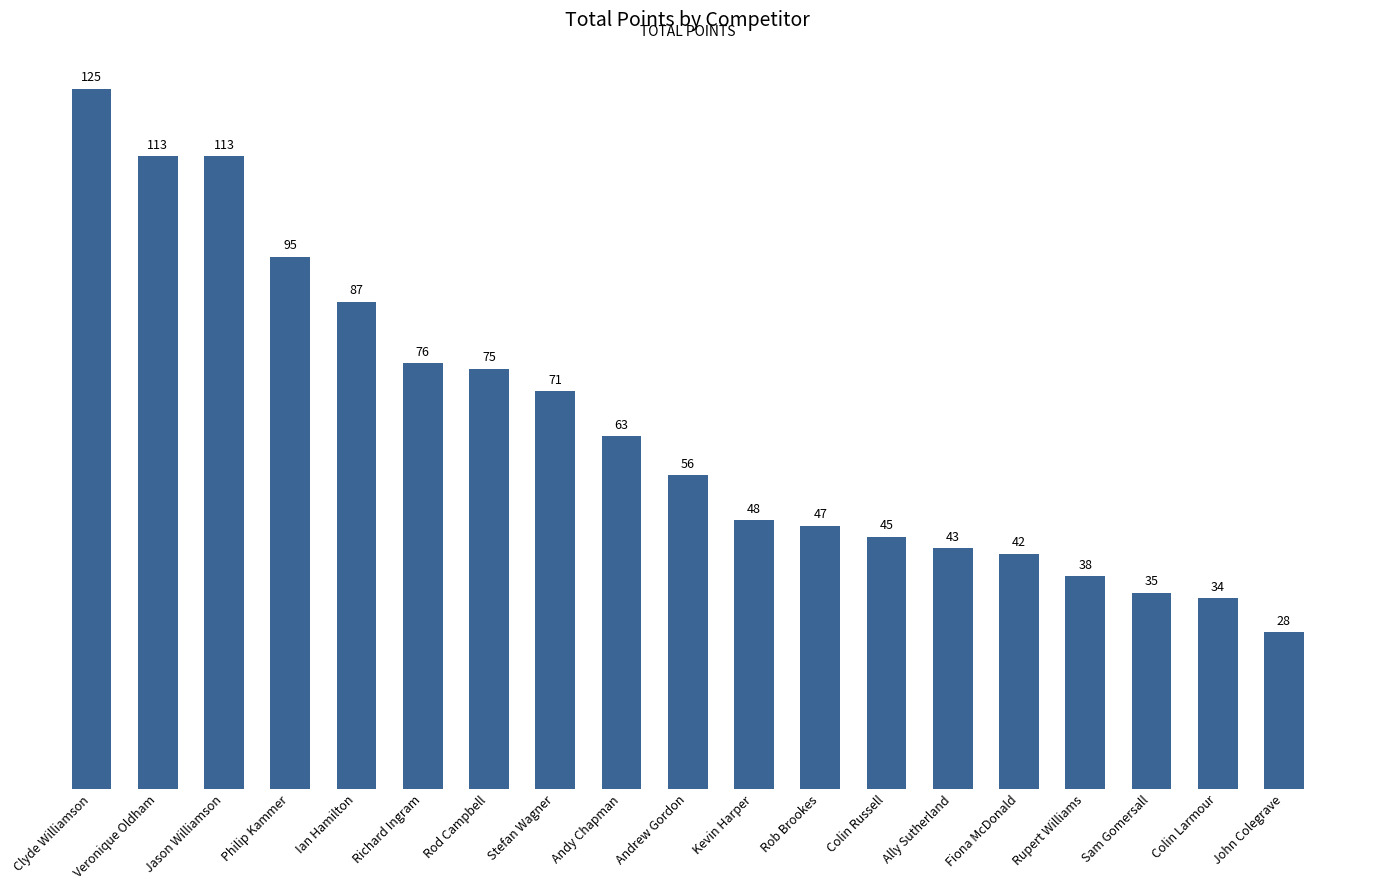

What is the change in value from Richard Ingram to Andy Chapman?

-13